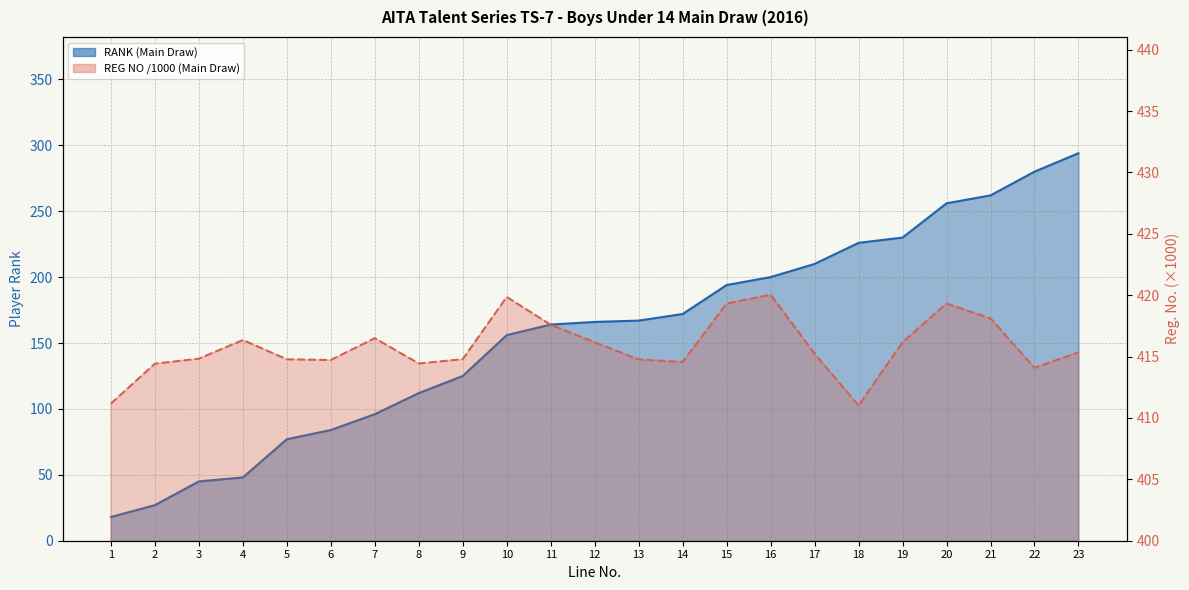

How many data points are less than 166?

11